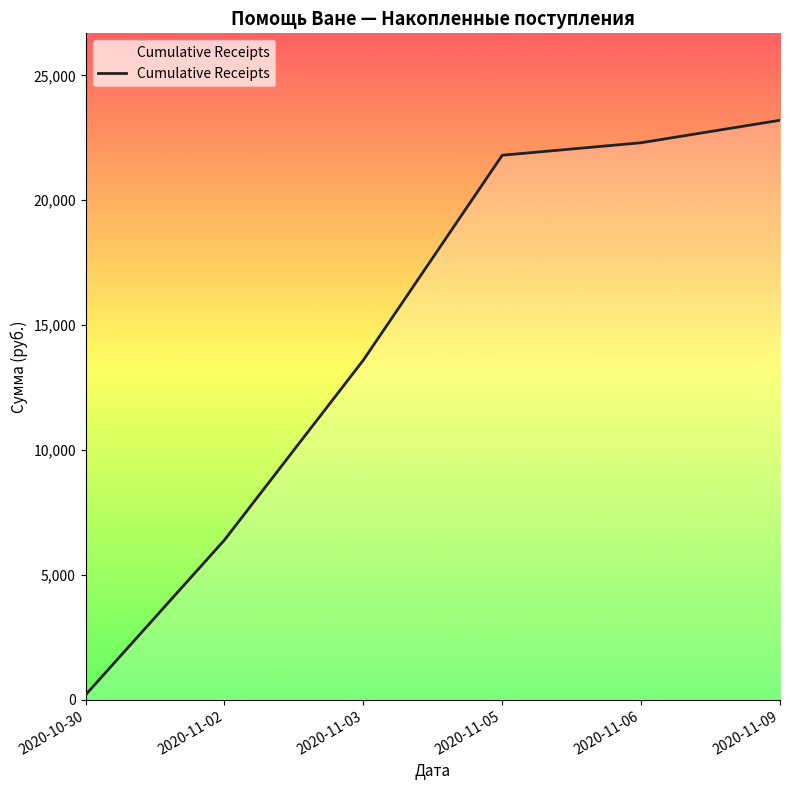

At which label is the value closest to 11700?

2020-11-03